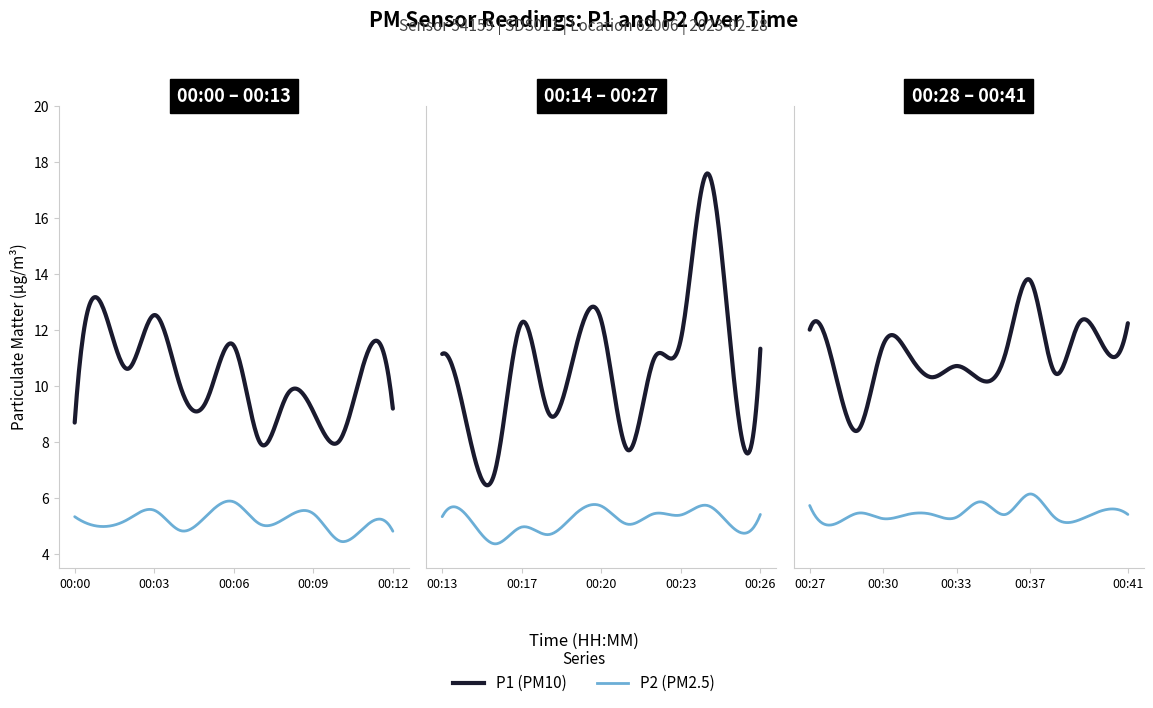

Reading left to right, extract all data points from this chart.

P1: 00:00=8.7	00:01=12.9	00:02=10.6	00:03=12.5	00:04=9.9	00:05=9.5	00:06=11.4	00:07=8.0	00:08=9.7	00:09=9.1	00:10=8.1	00:11=11.1	00:12=9.2	00:13=11.1	00:14=8.3	00:16=7.0	00:17=12.2	00:18=9.1	00:19=11.2	00:20=12.3	00:21=7.7	00:22=11.0	00:23=11.7	00:24=17.6	00:25=10.3	00:26=11.3	00:27=12.0	00:28=10.6	00:29=8.4	00:30=11.4	00:31=11.2	00:32=10.3	00:33=10.7	00:34=10.2	00:36=11.2	00:37=13.8	00:38=10.5	00:39=12.2	00:40=11.4	00:41=12.2
P2: 00:00=5.3	00:01=5.0	00:02=5.2	00:03=5.5	00:04=4.8	00:05=5.4	00:06=5.8	00:07=5.0	00:08=5.3	00:09=5.4	00:10=4.5	00:11=5.0	00:12=4.8	00:13=5.3	00:14=5.3	00:16=4.3	00:17=5.0	00:18=4.7	00:19=5.4	00:20=5.7	00:21=5.0	00:22=5.4	00:23=5.4	00:24=5.7	00:25=4.9	00:26=5.4	00:27=5.7	00:28=5.0	00:29=5.5	00:30=5.2	00:31=5.4	00:32=5.4	00:33=5.3	00:34=5.8	00:36=5.4	00:37=6.1	00:38=5.3	00:39=5.2	00:40=5.5	00:41=5.4